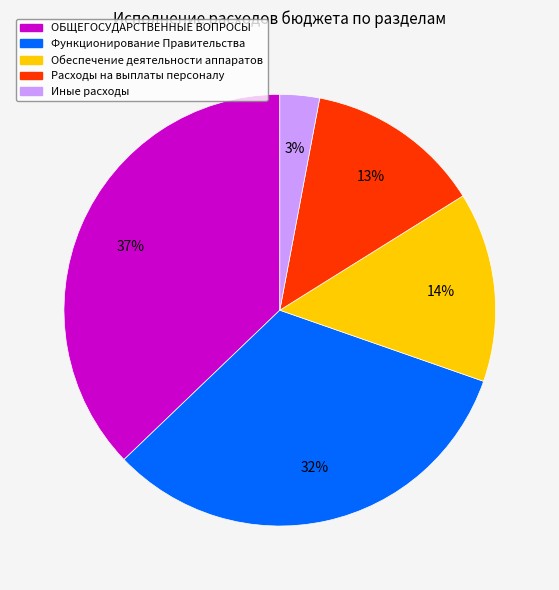

The Обеспечение деятельности аппаратов slice represents 5% of the pie. True or false?

False